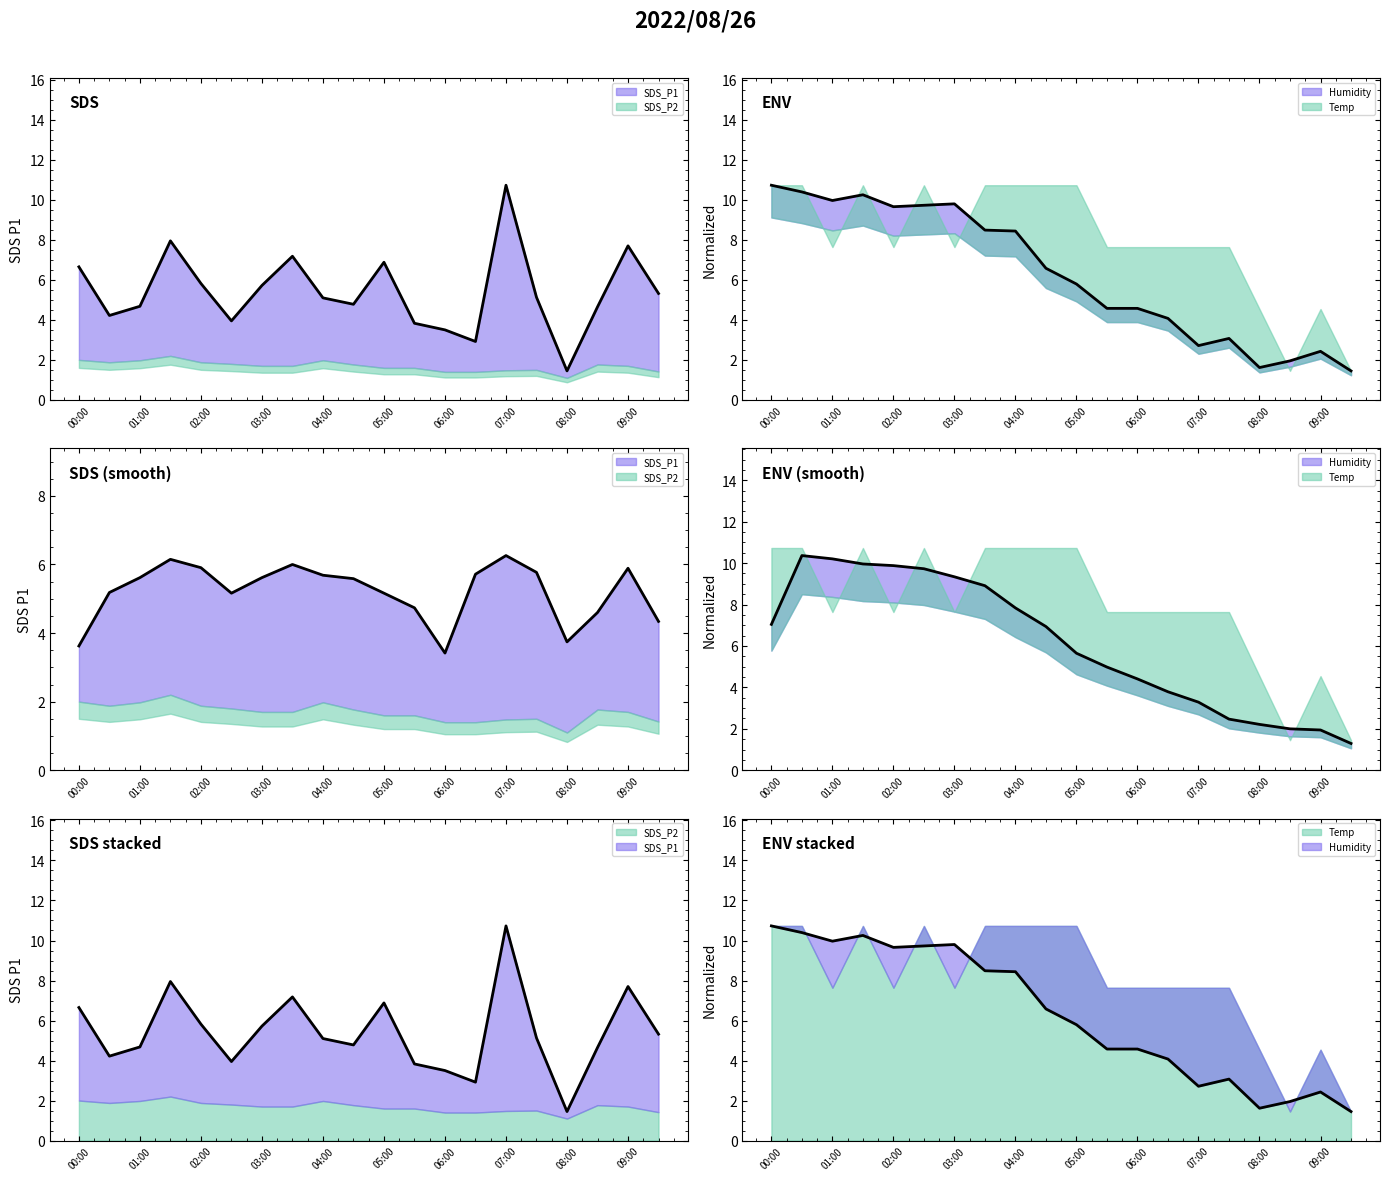

What is the greatest value displayed?

10.7